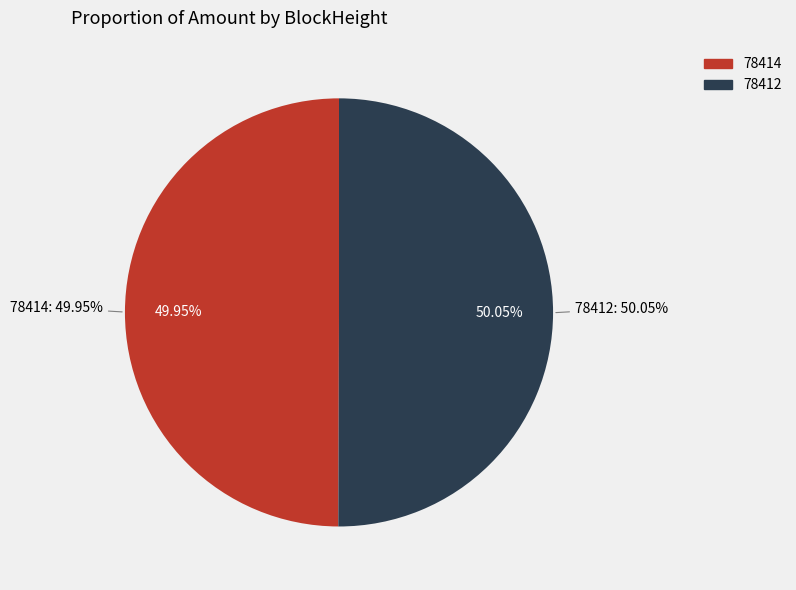

Rank the categories by value from highest to lowest.

78412, 78414